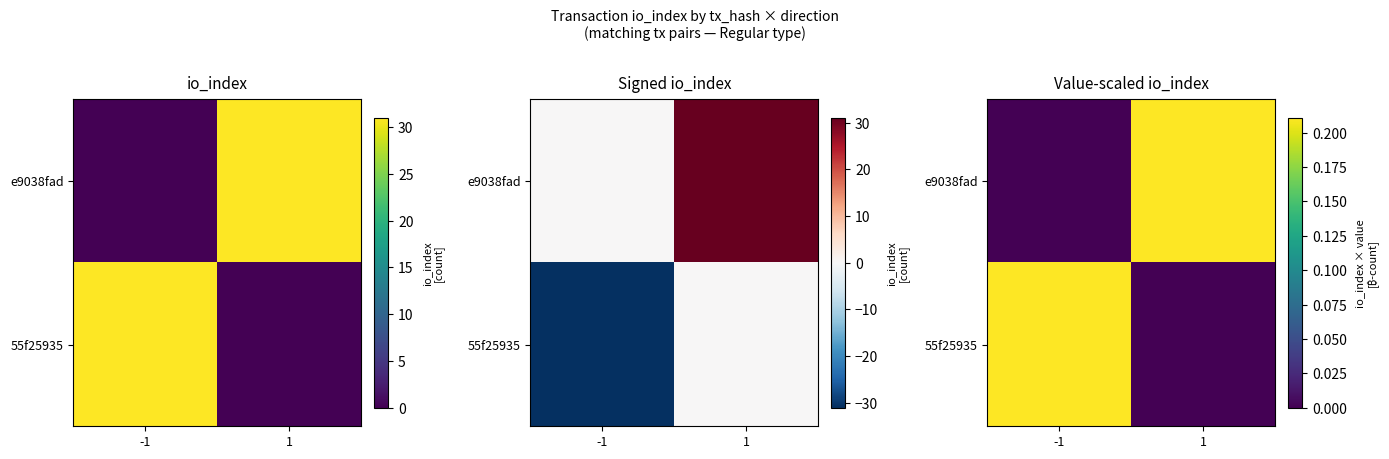

The 55f25935 series shows 0.1 at 1. True or false?

False